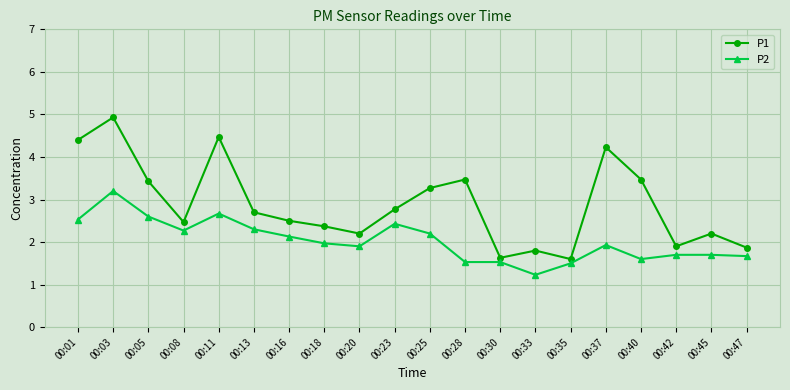

Reading left to right, transcribe all the data shown in this chart.

P1: 00:01=4.4	00:03=4.9	00:05=3.4	00:08=2.5	00:11=4.5	00:13=2.7	00:16=2.5	00:18=2.4	00:20=2.2	00:23=2.8	00:25=3.3	00:28=3.5	00:30=1.6	00:33=1.8	00:35=1.6	00:37=4.2	00:40=3.5	00:42=1.9	00:45=2.2	00:47=1.9
P2: 00:01=2.5	00:03=3.2	00:05=2.6	00:08=2.3	00:11=2.7	00:13=2.3	00:16=2.1	00:18=2.0	00:20=1.9	00:23=2.4	00:25=2.2	00:28=1.5	00:30=1.5	00:33=1.2	00:35=1.5	00:37=1.9	00:40=1.6	00:42=1.7	00:45=1.7	00:47=1.7